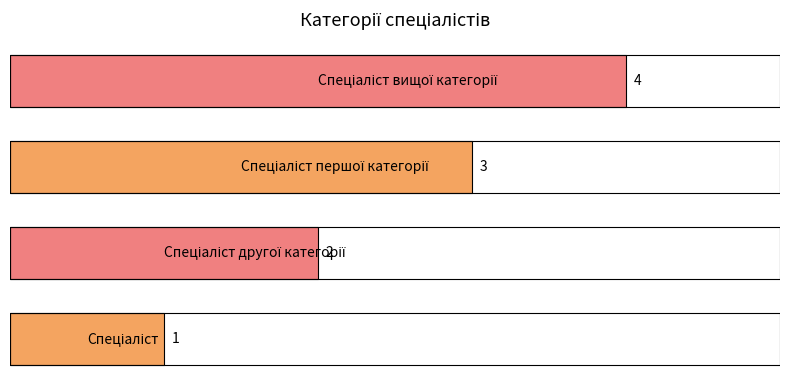

How many values are between 2 and 4?

3